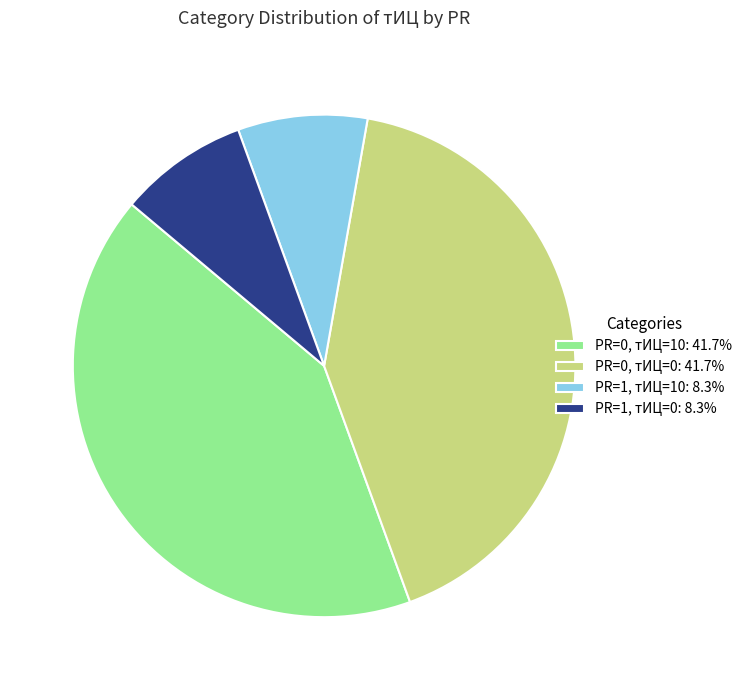

Count the number of slices in the pie.

4